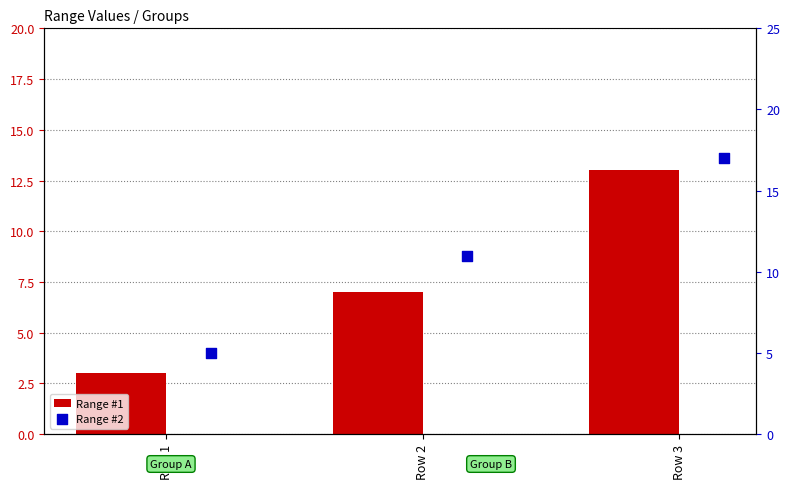

What are all the series names shown in the legend?

Range #1, Range #2